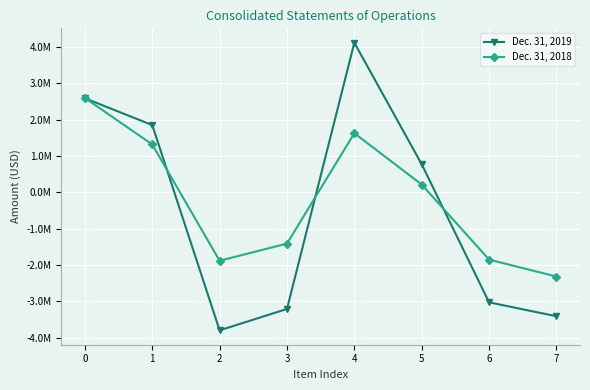

True or false: Dec. 31, 2018 has a value of -4101252 at 7.

False